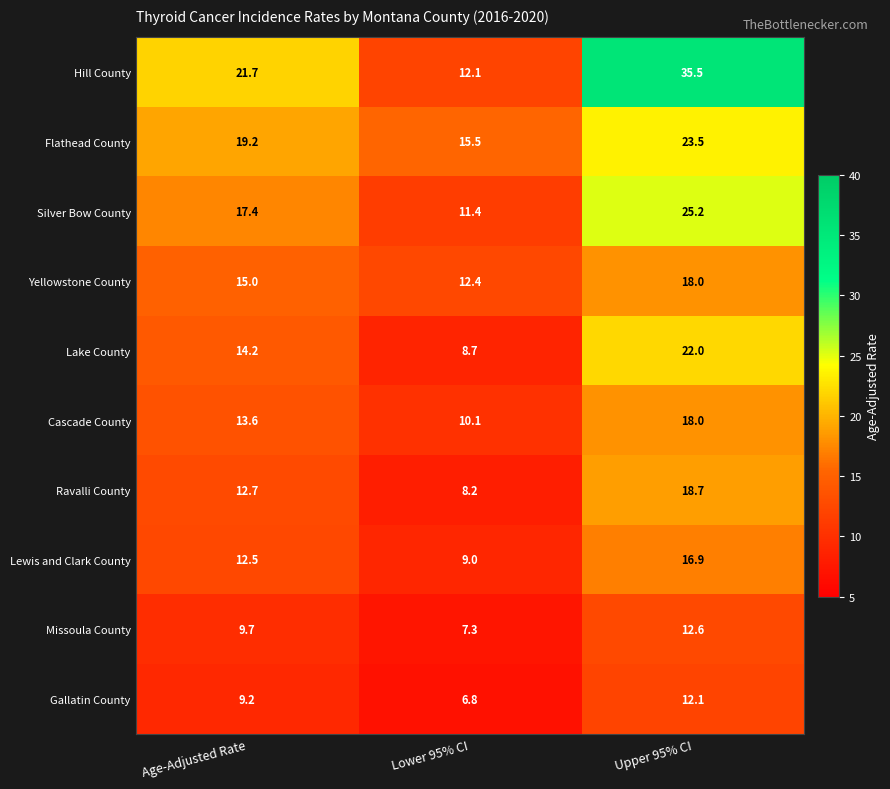

Where is Hill County nearest to the value 23?

Age-Adjusted Rate